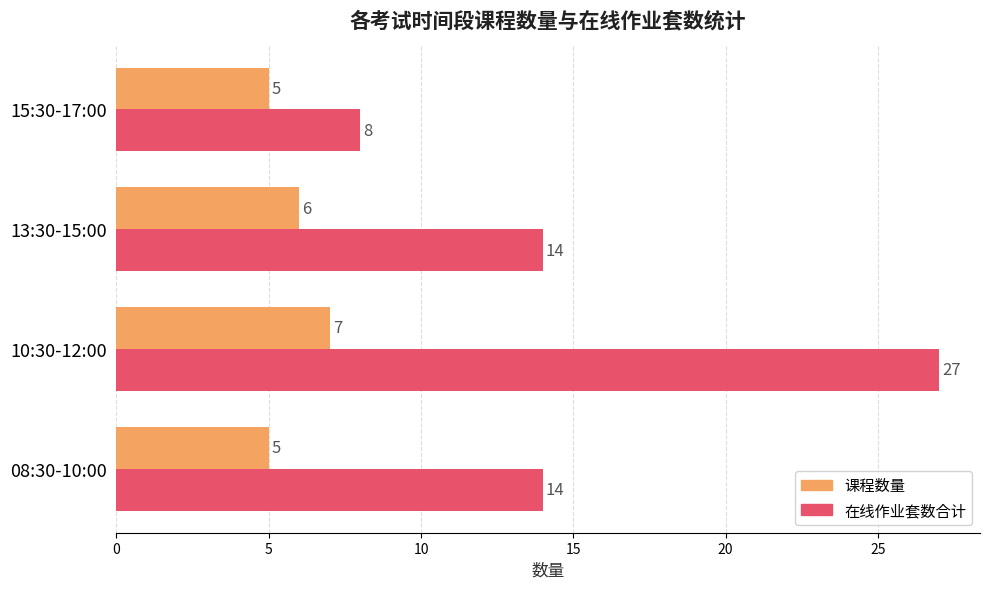

Which series has the largest range (max minus min)?

在线作业套数合计